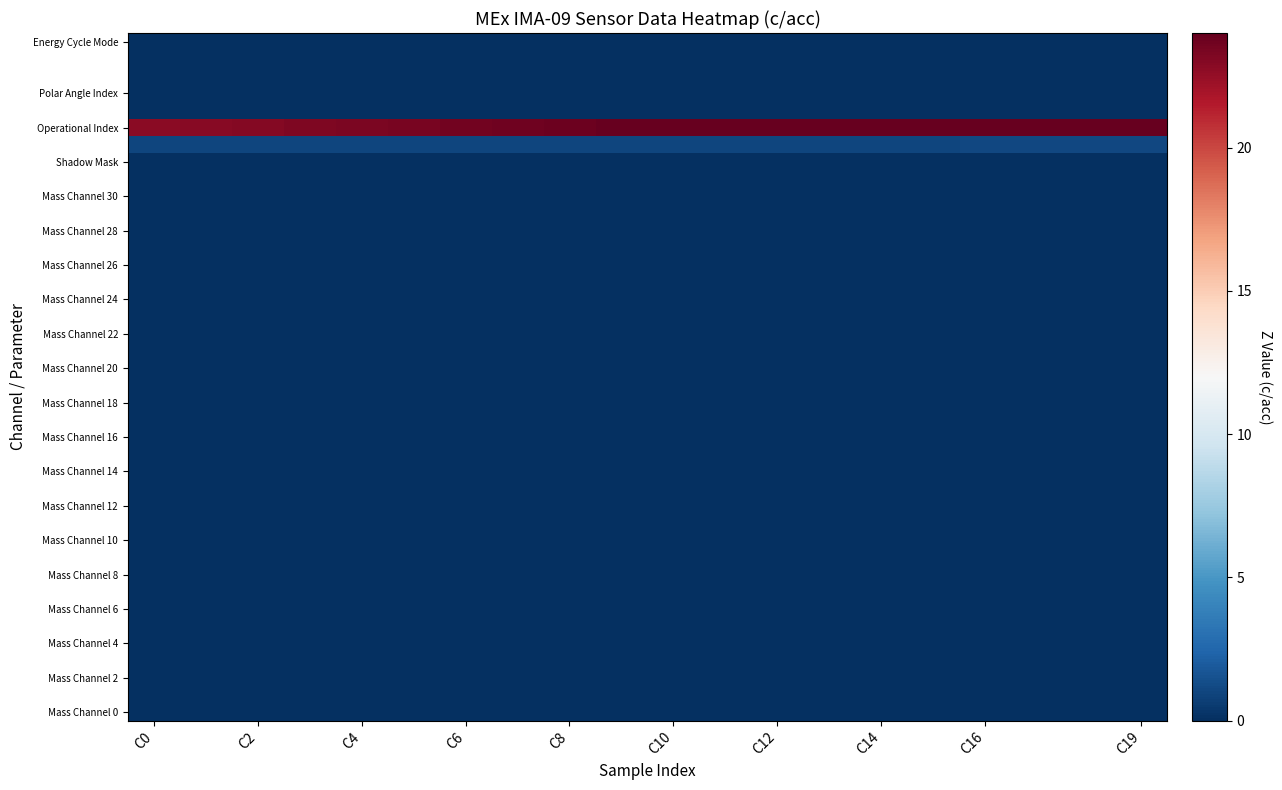

Count the number of data series in this chart.

40